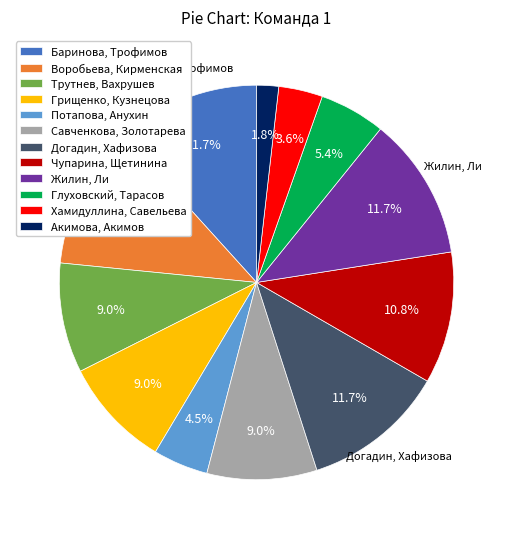

Combined, what portion of the pie is Савченкова, Золотарева and Глуховский, Тарасов?

14.4%